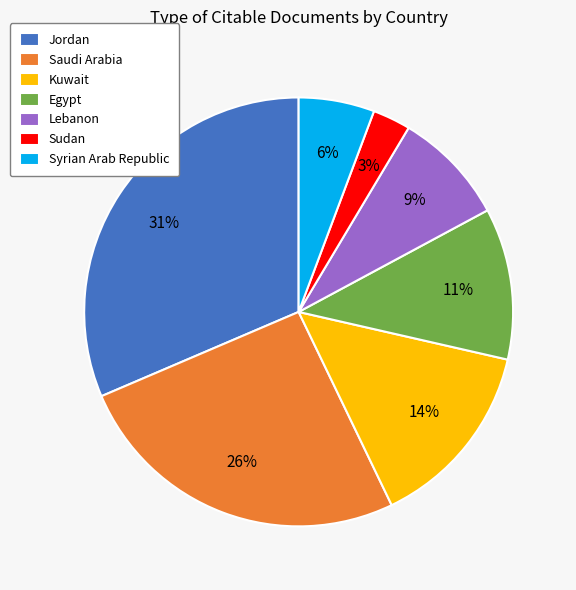

Is it true that Kuwait is 14% of the pie?

True